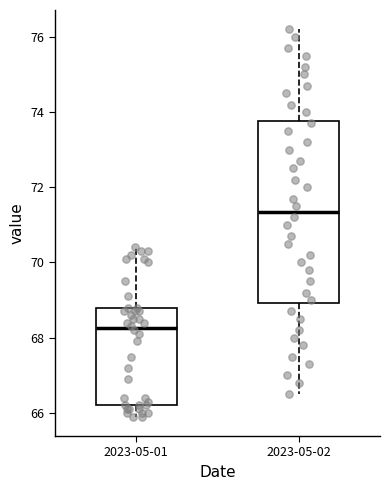

Where does the lower whisker of the box for 2023-05-02 end on the y-axis? The values are not printed on the chart, so give them approximately, as read against the axis.

66.6